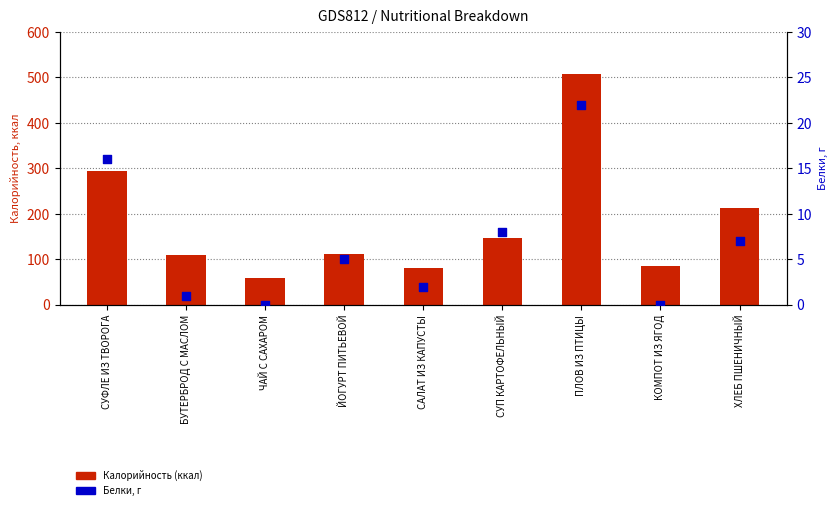

What is the total value across all series at ЙОГУРТ ПИТЬЕВОЙ?

117